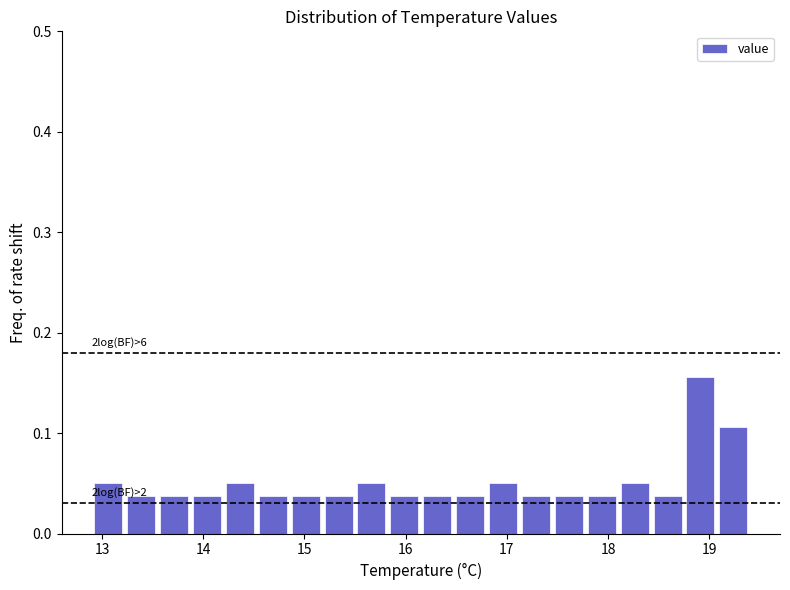

Around what value on the x-axis is the tallest bar? Give the approximate position of its centre, as read against the axis.

18.9